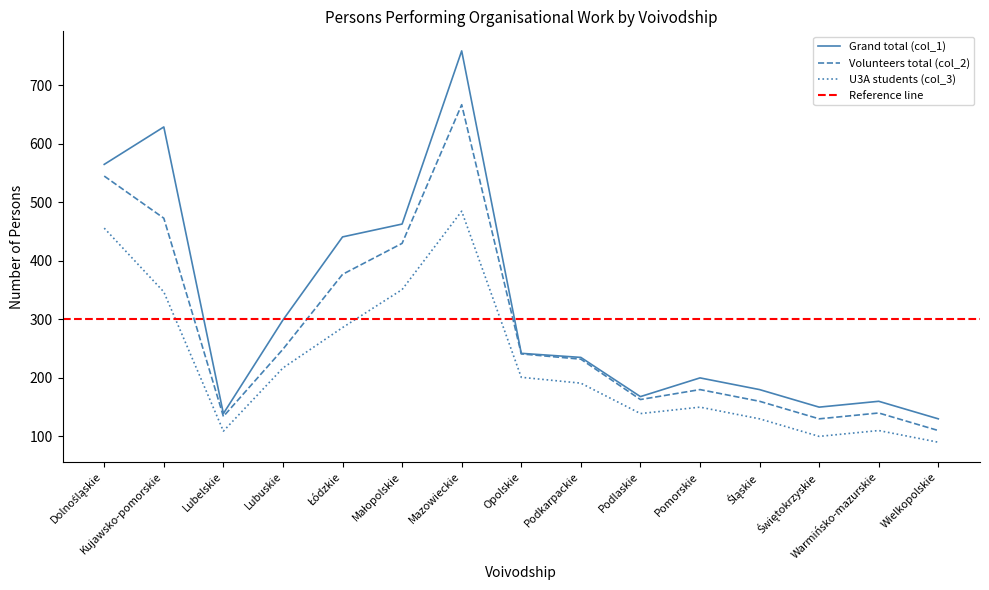

How many values in the Grand total (col_1) series exceed 235?

7